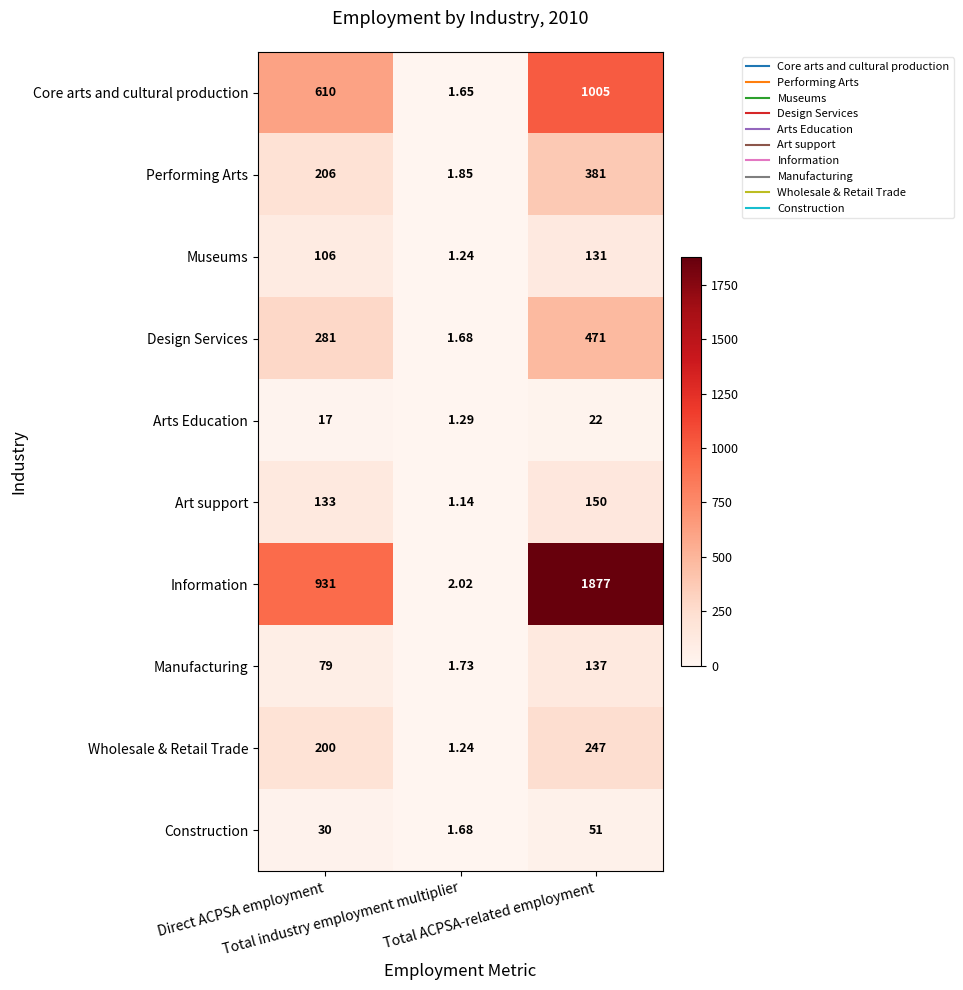

Which series has the widest spread of values?

Information